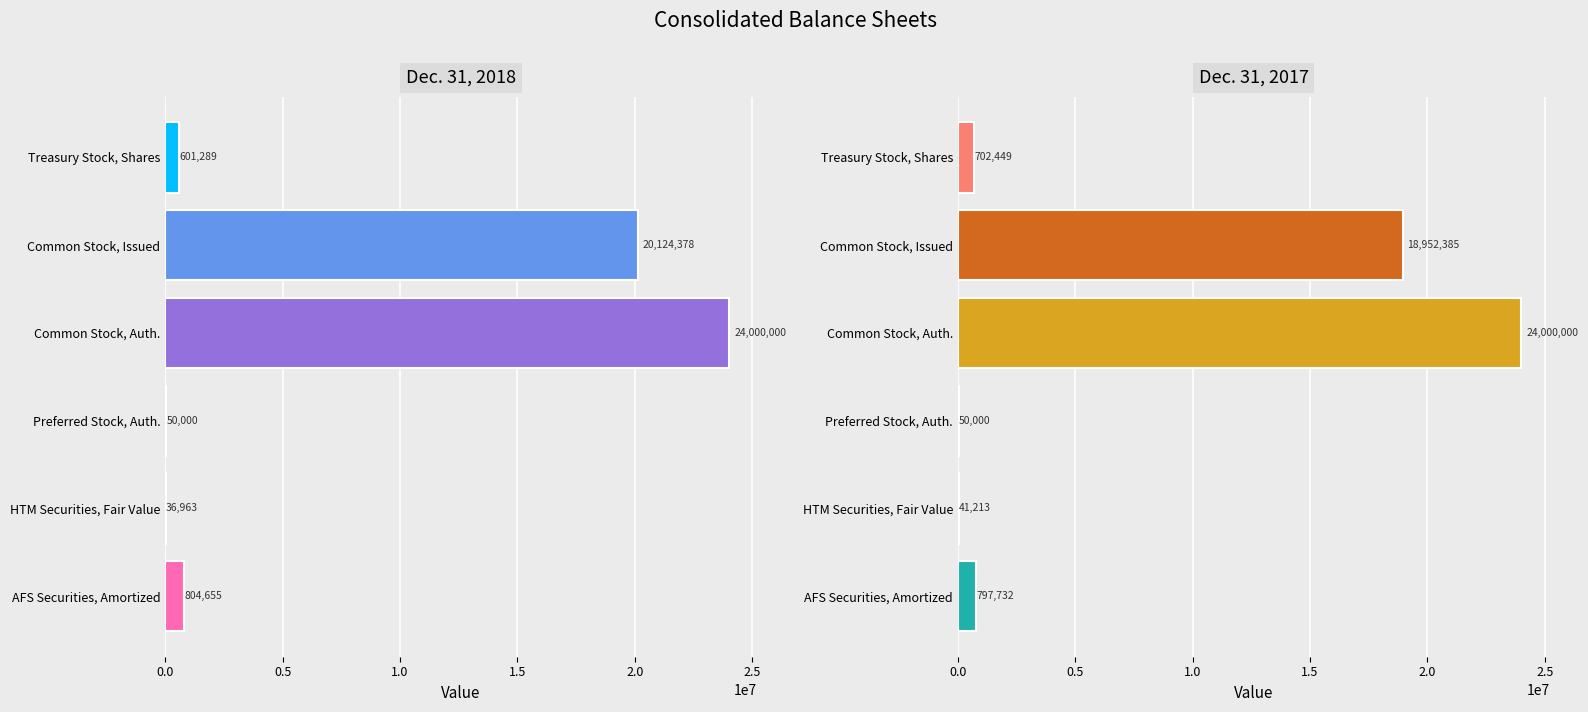

List the series in order of their overall mean, lowest first.

Dec. 31, 2017, Dec. 31, 2018